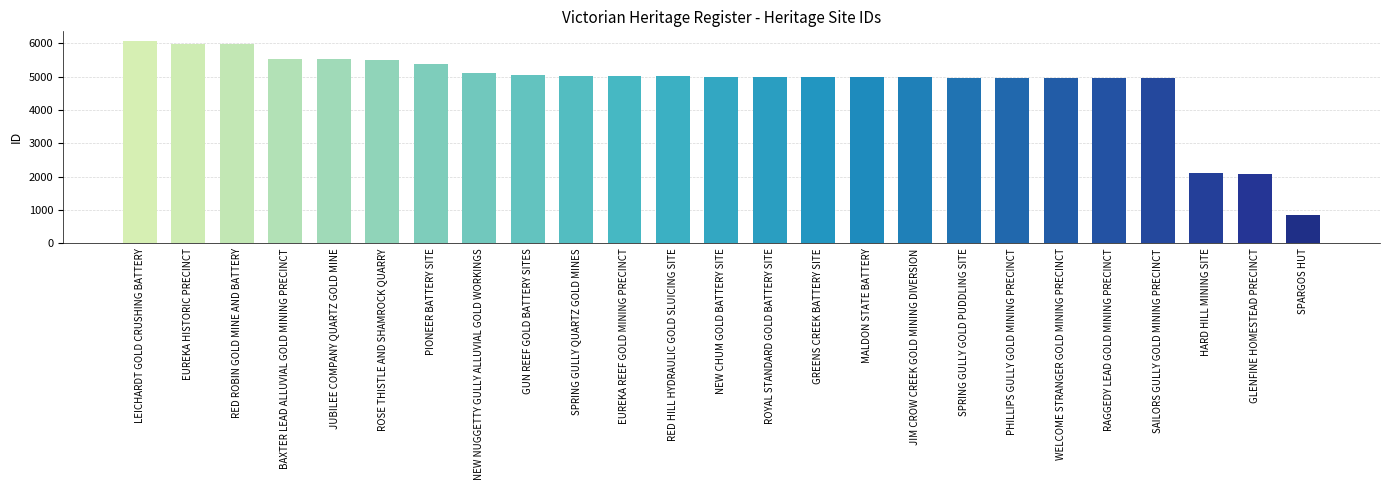

What is the smallest value displayed?

860